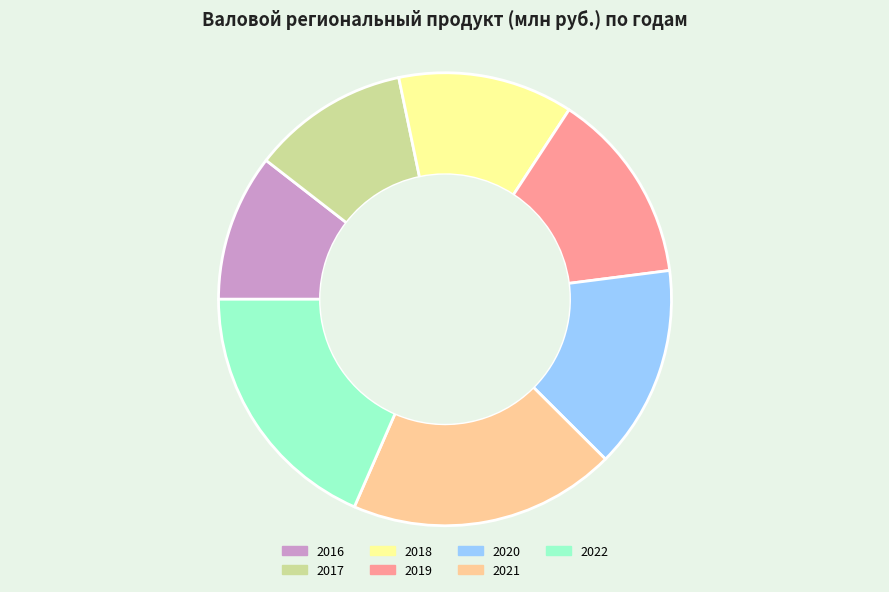

Approximately how many times larger is the value at 2021 compared to 2020?

1.3